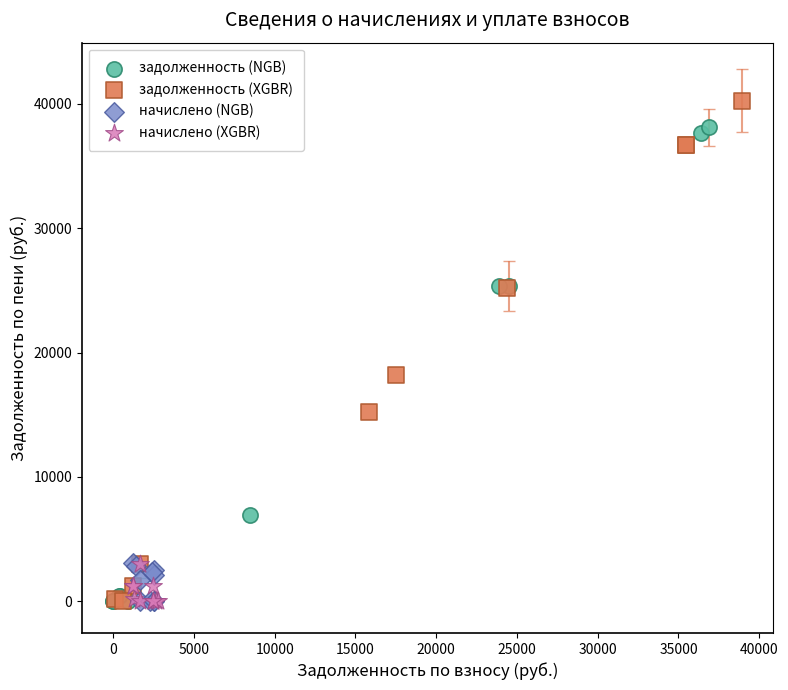

Which series reaches the maximum Y coordinate?

задолженность (XGBR)